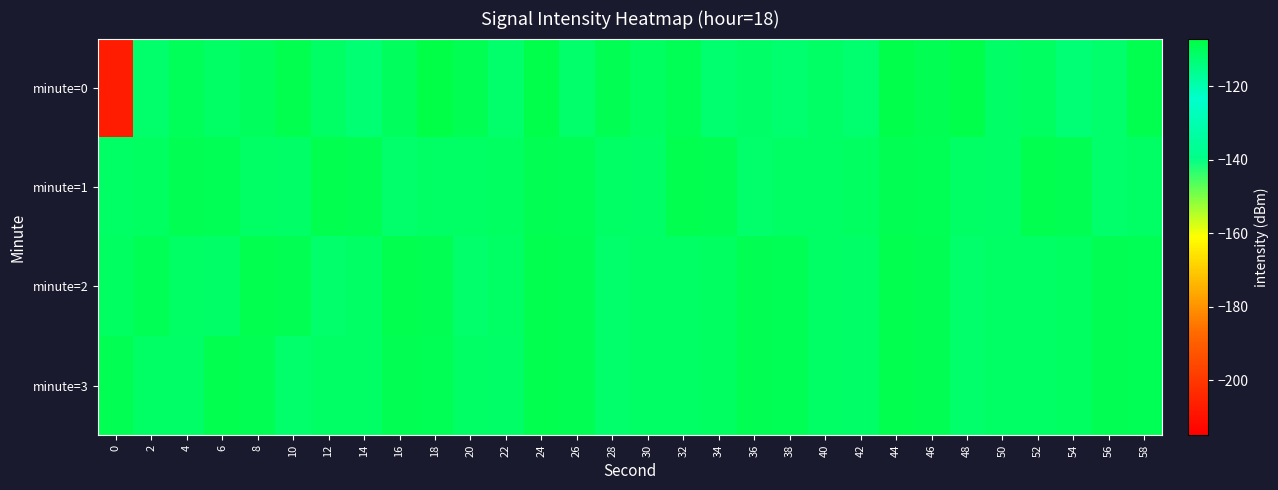

What is the total value across all series at 4?

-441.0